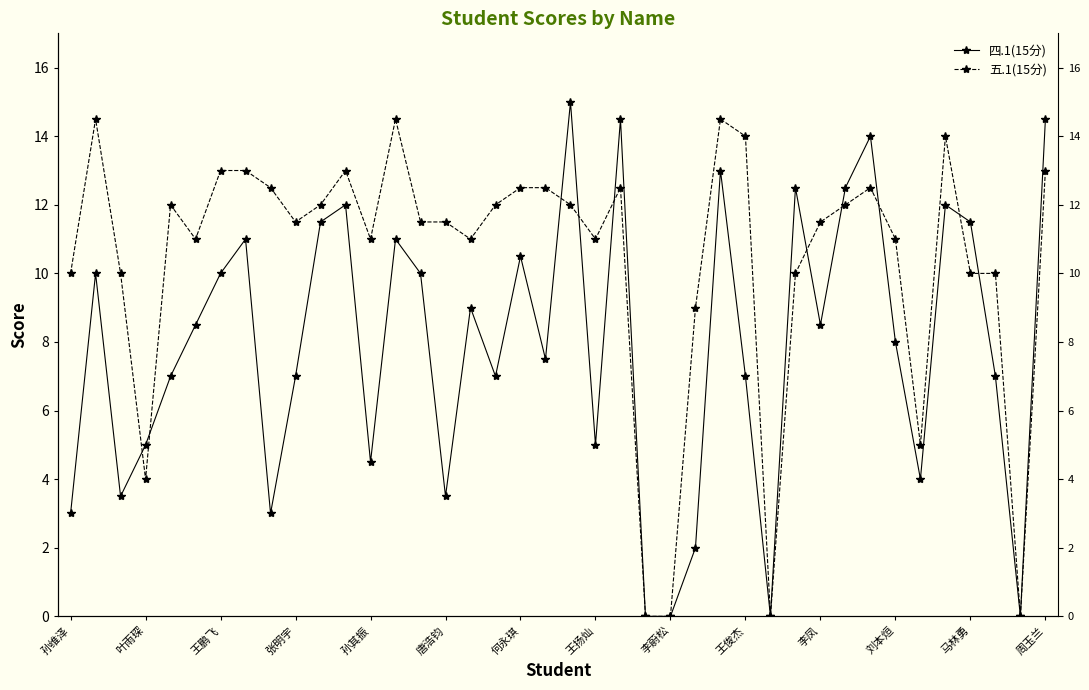

The 四.1(15分) series shows 7.0 at 王俊杰. True or false?

True